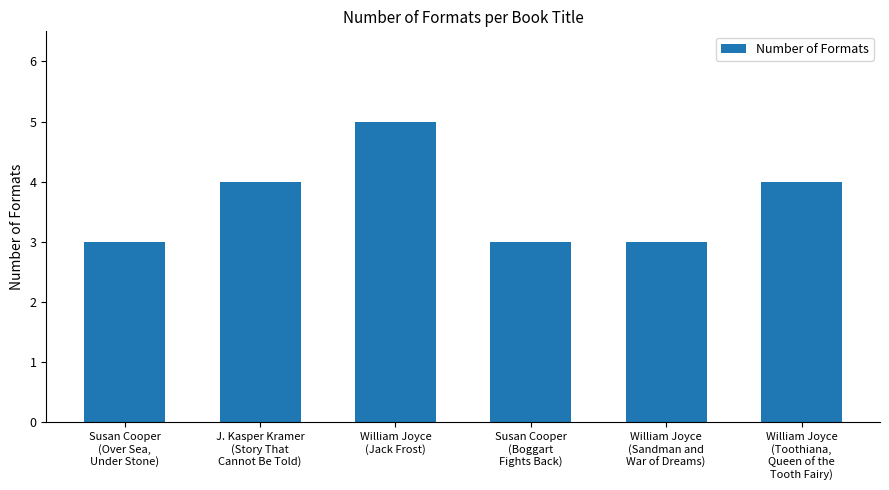

What position from the right is Susan Cooper
(Boggart
Fights Back)?

3